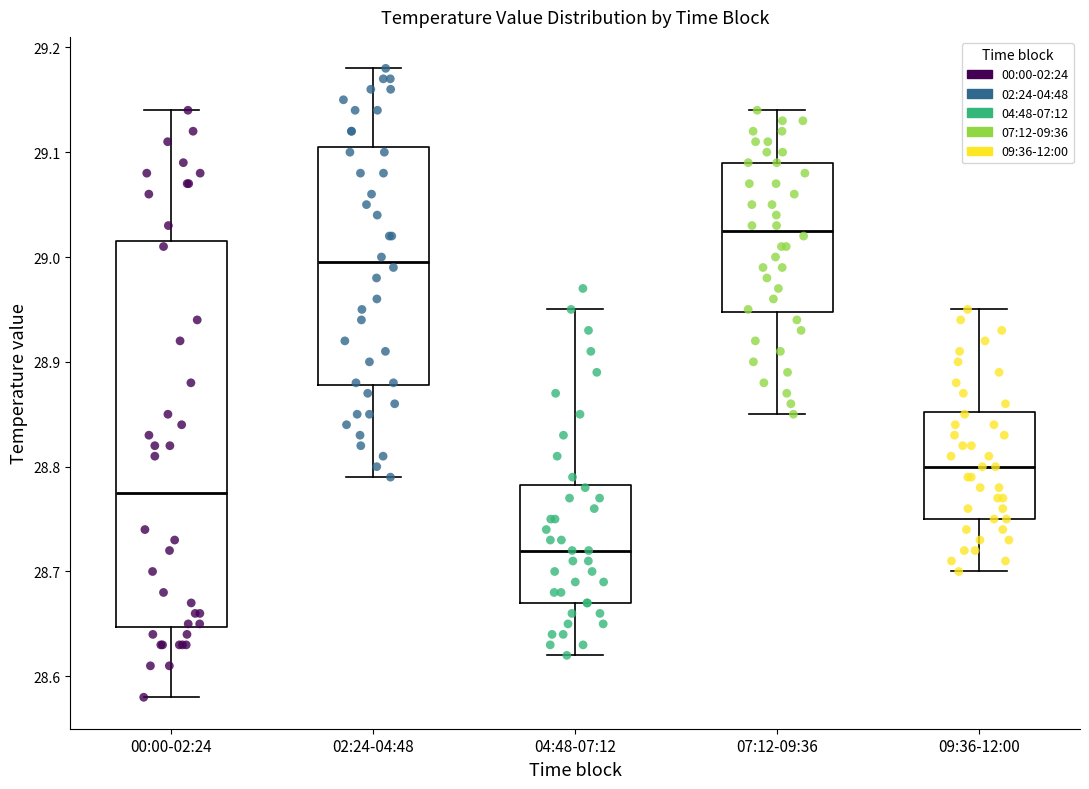

Which box has the highest median line?

07:12-09:36